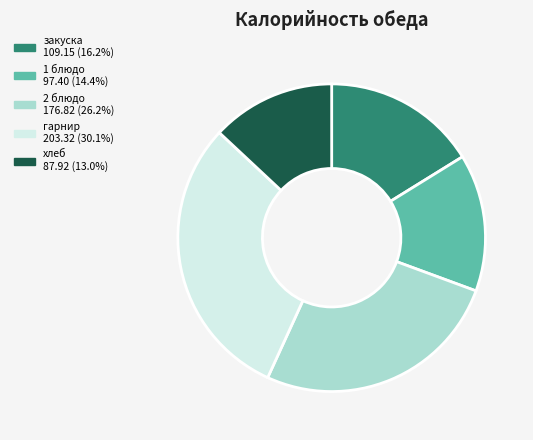

Does any single category account for the majority?

No